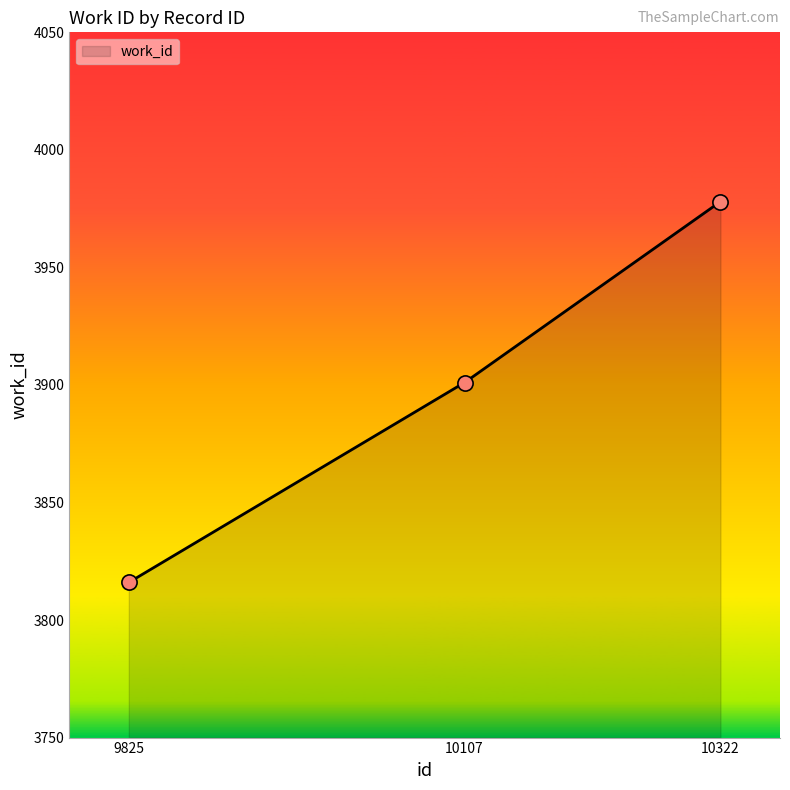

Approximately how many times larger is the value at 9825 compared to 10107?

1.0